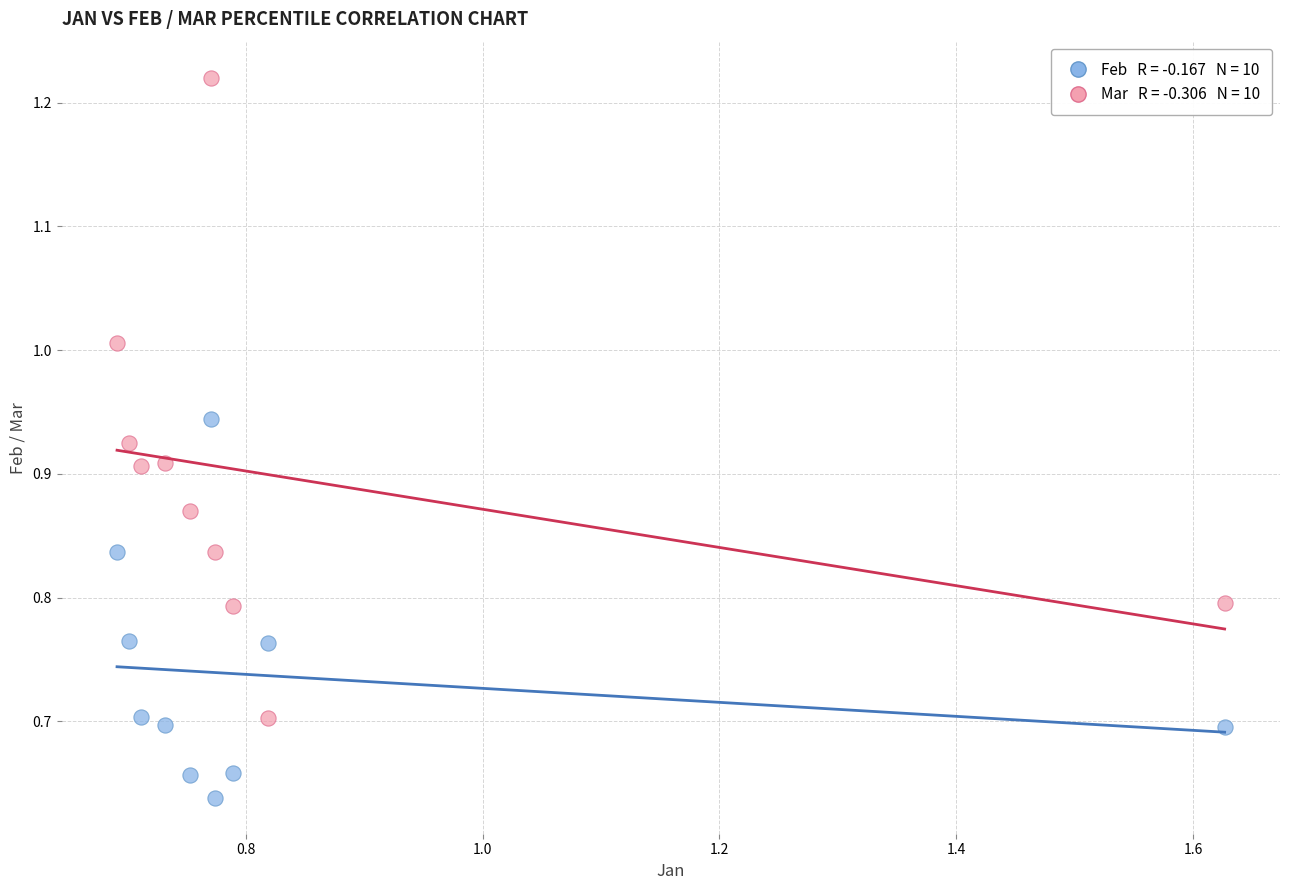

Count the number of points in this scatter plot.

20